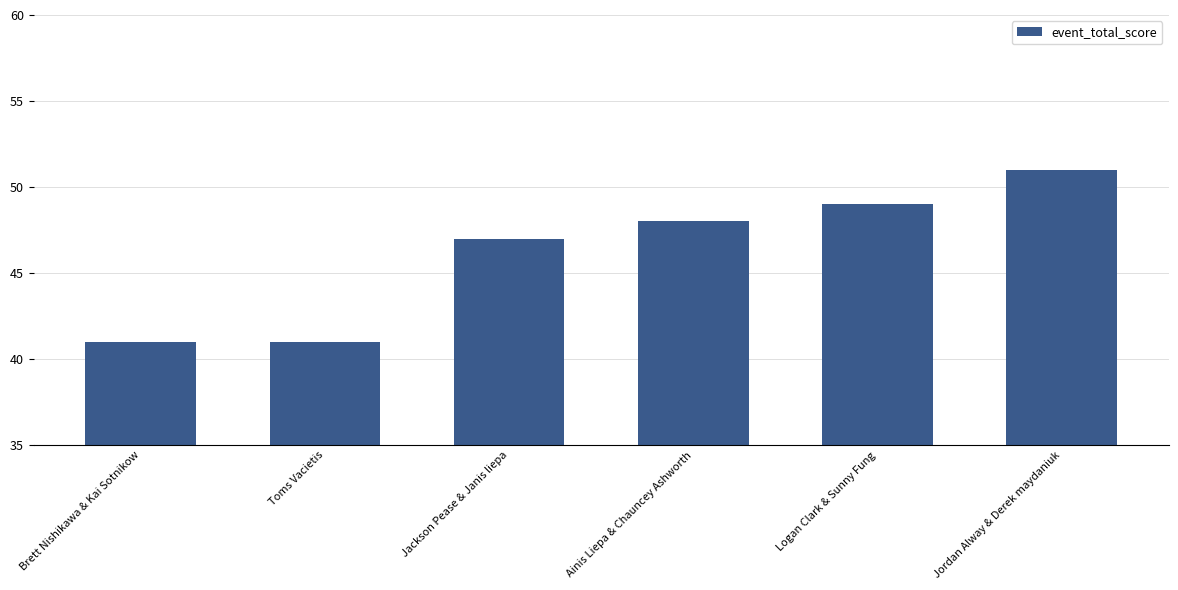

Reading left to right, list all the values displayed in this chart.

41	41	47	48	49	51